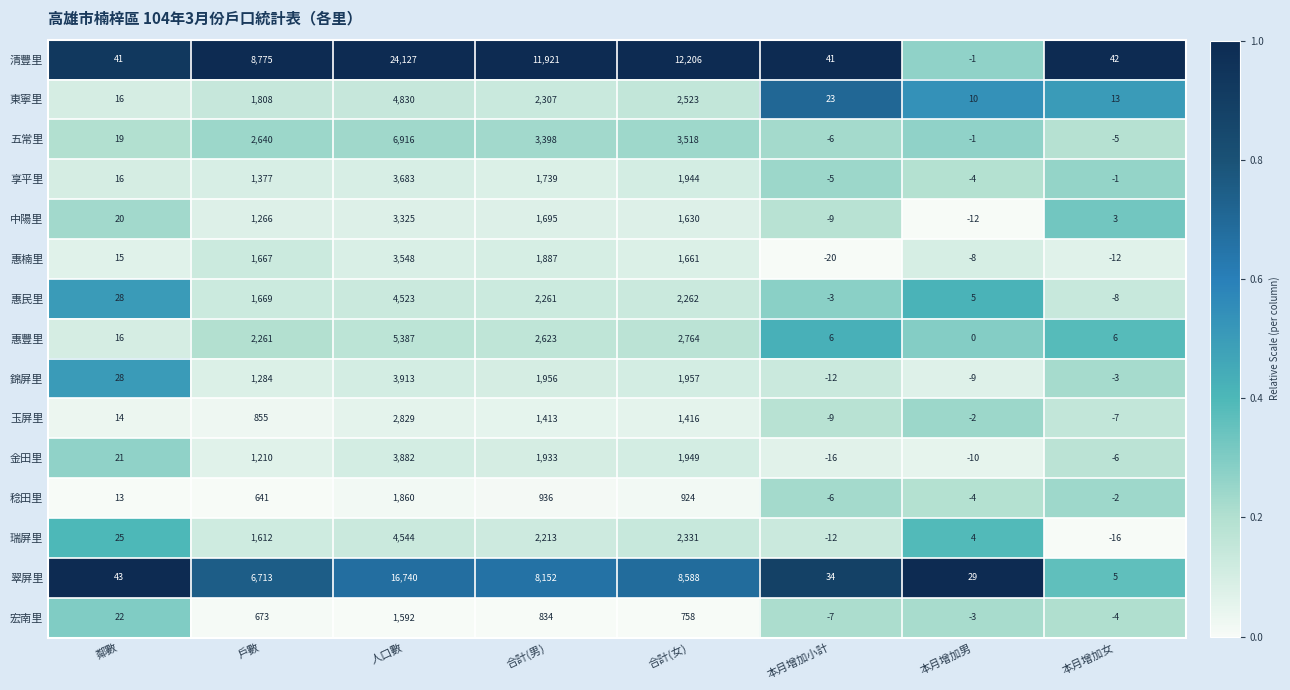

What is the difference between the highest and lowest values at 人口數?

22535